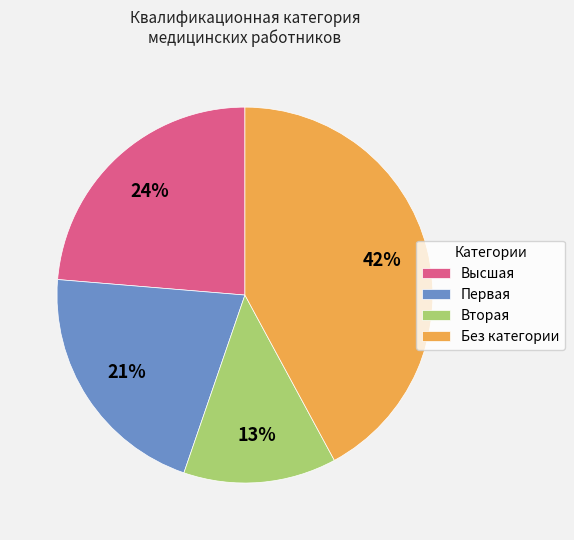

To the nearest percent, what is the average slice percentage?

25%